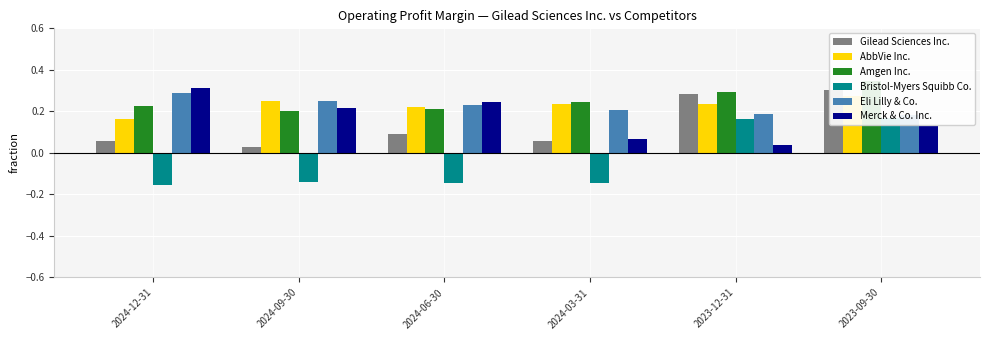

What is the label of the 6th bar from the right?

2024-12-31